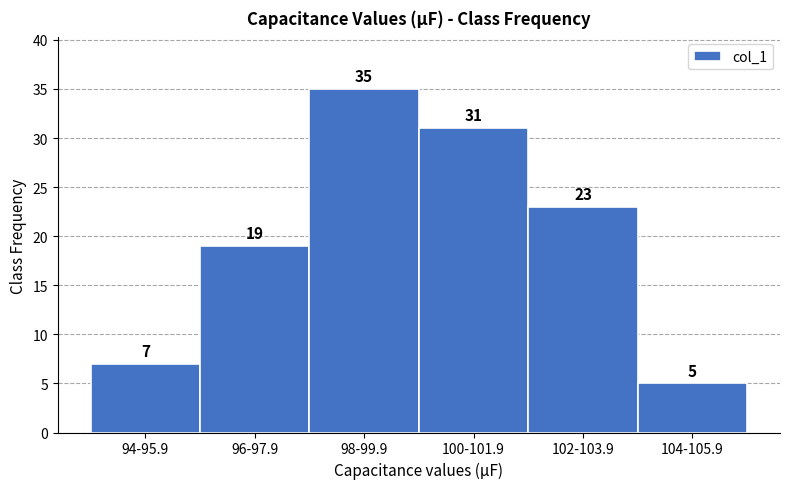

Reading right to left, extract all data points from this chart.

5	23	31	35	19	7